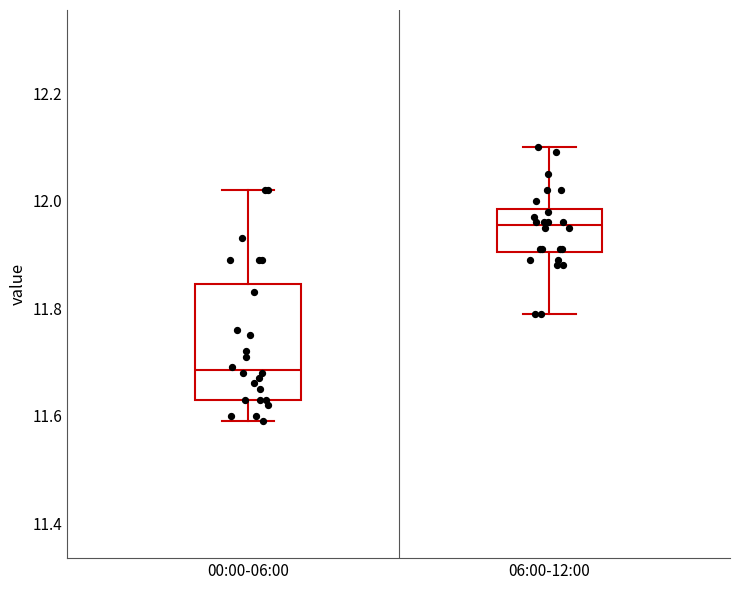

Reading left to right, transcribe this box plot: for each box, give where its median line is, the range the box spans, and where its two whiskers end, as read against the y-axis. The values are not printed on the chart, so give them approximately, as read against the axis.

00:00-06:00: median 11.68, box 11.64 to 11.84, whiskers 11.60 to 12.02
06:00-12:00: median 11.96, box 11.90 to 11.98, whiskers 11.80 to 12.10